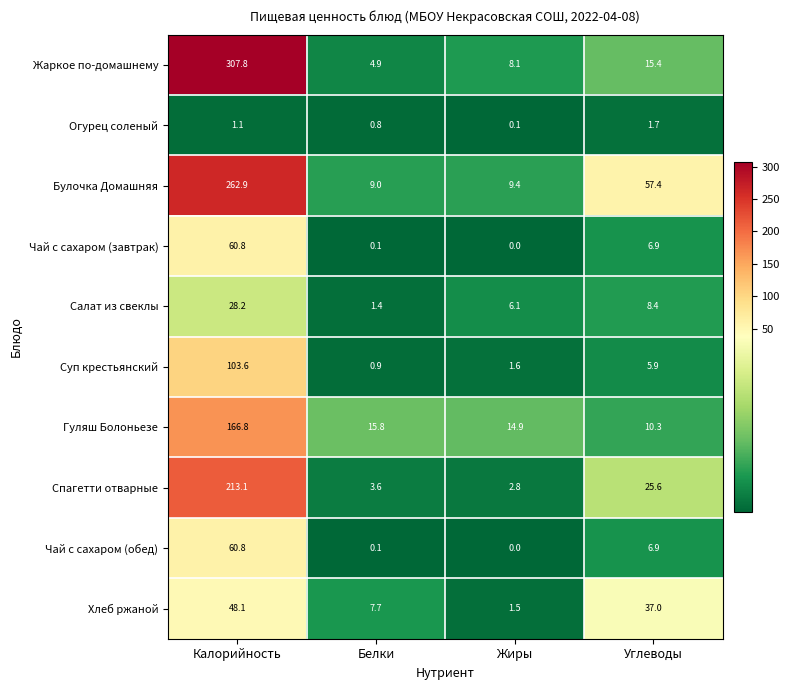

What is the difference between the highest and lowest values at Жиры?

14.9